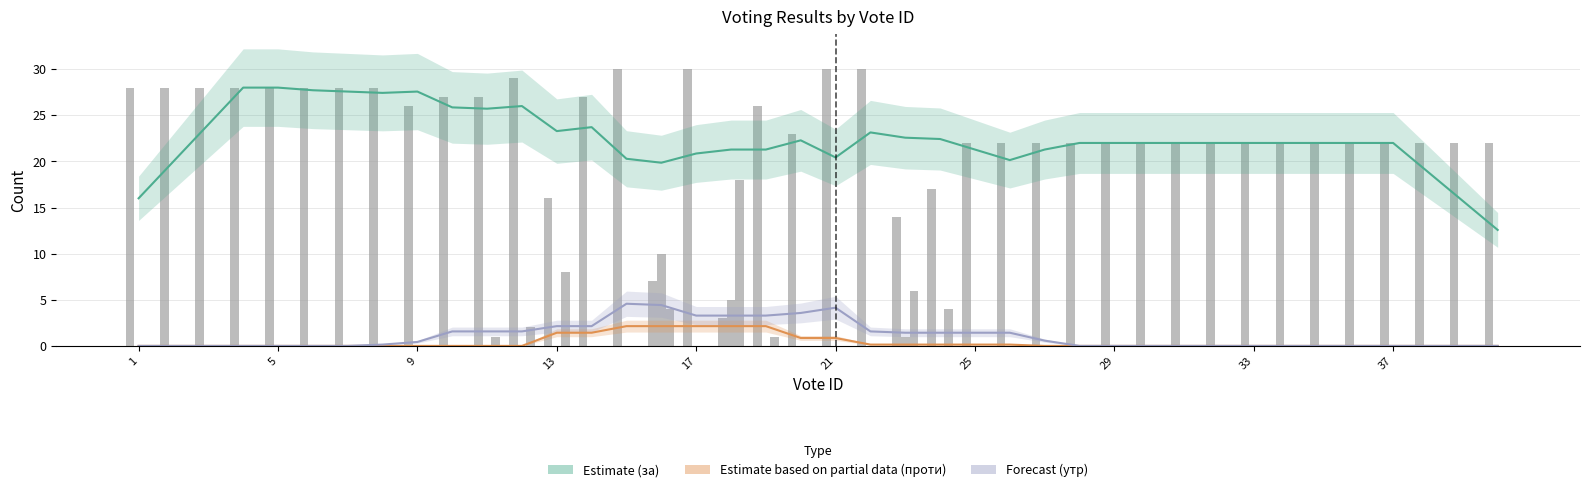

True or false: za has a value of 38.1 at 29.

False